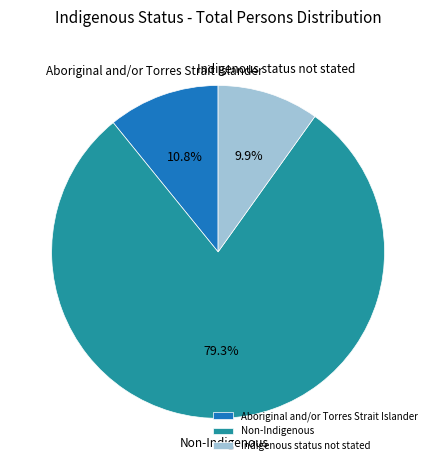

Rank the categories by value from highest to lowest.

Non-Indigenous, Aboriginal and/or Torres Strait Islander, Indigenous status not stated